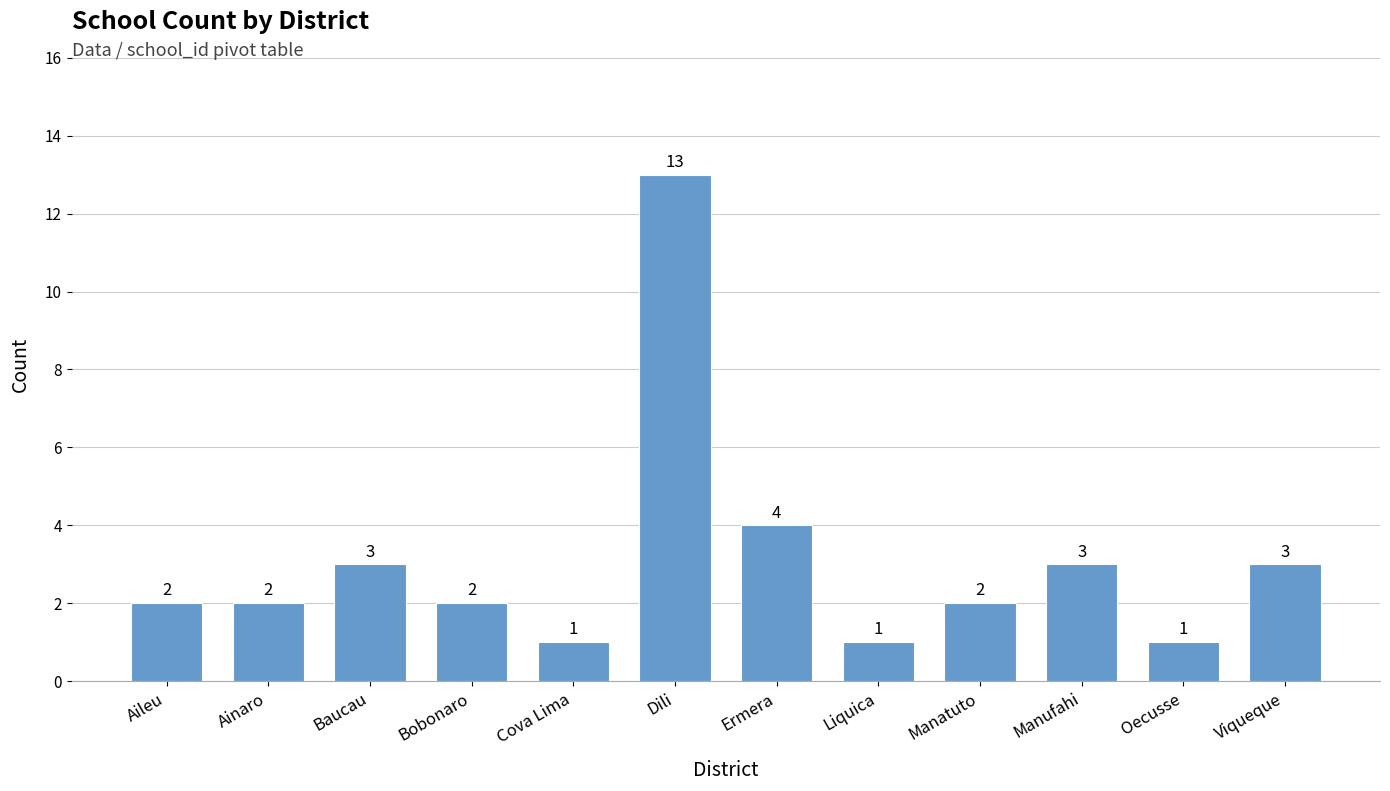

What is the sum of the values at Aileu and Bobonaro?

4